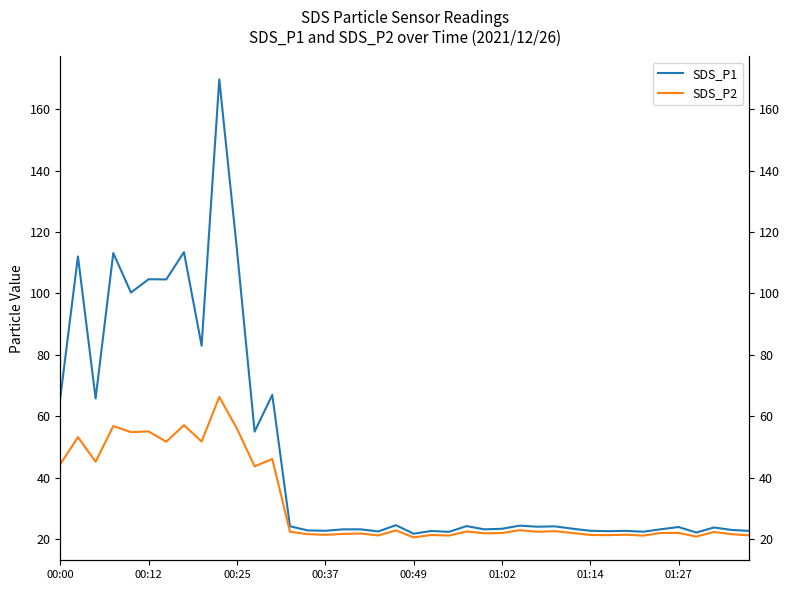

Which series has the largest total across all categories?

SDS_P1